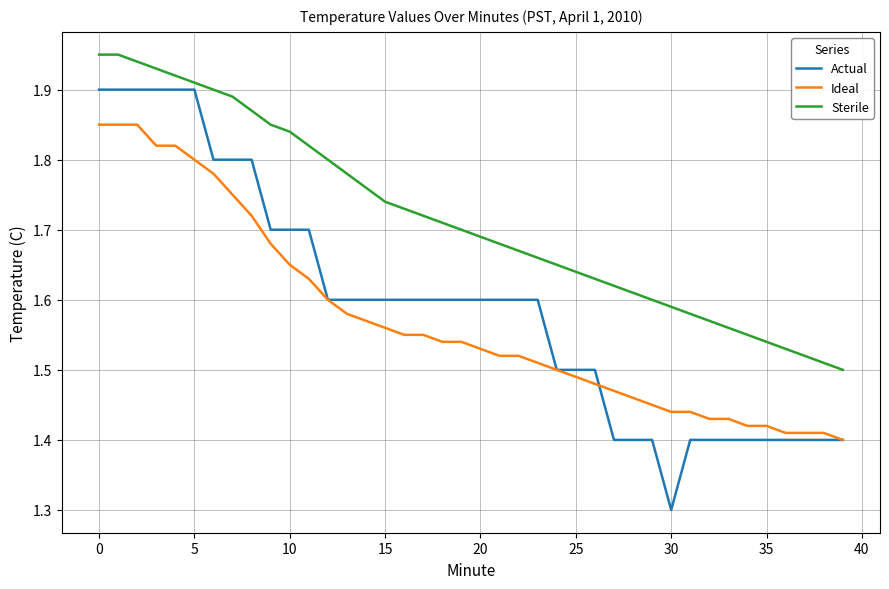

List the series in order of their overall mean, highest first.

Sterile, Actual, Ideal